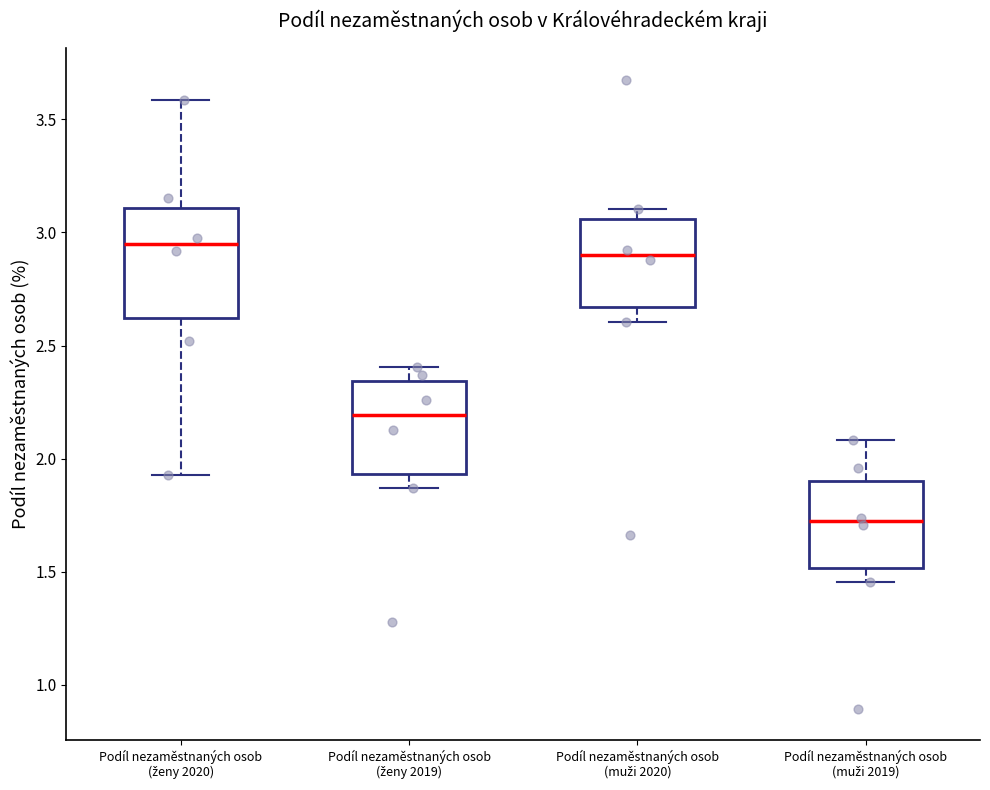

Reading left to right, read every box against the y-axis: the position of its median line, the range the box covers, and the ends of its whiskers. The values are not printed on the chart, so give them approximately, as read against the axis.

Podíl nezaměstnaných osob (ženy 2020): median 2.95, box 2.60 to 3.10, whiskers 1.95 to 3.60
Podíl nezaměstnaných osob (ženy 2019): median 2.20, box 1.95 to 2.35, whiskers 1.85 to 2.40
Podíl nezaměstnaných osob (muži 2020): median 2.90, box 2.65 to 3.05, whiskers 2.60 to 3.10
Podíl nezaměstnaných osob (muži 2019): median 1.70, box 1.50 to 1.90, whiskers 1.45 to 2.10